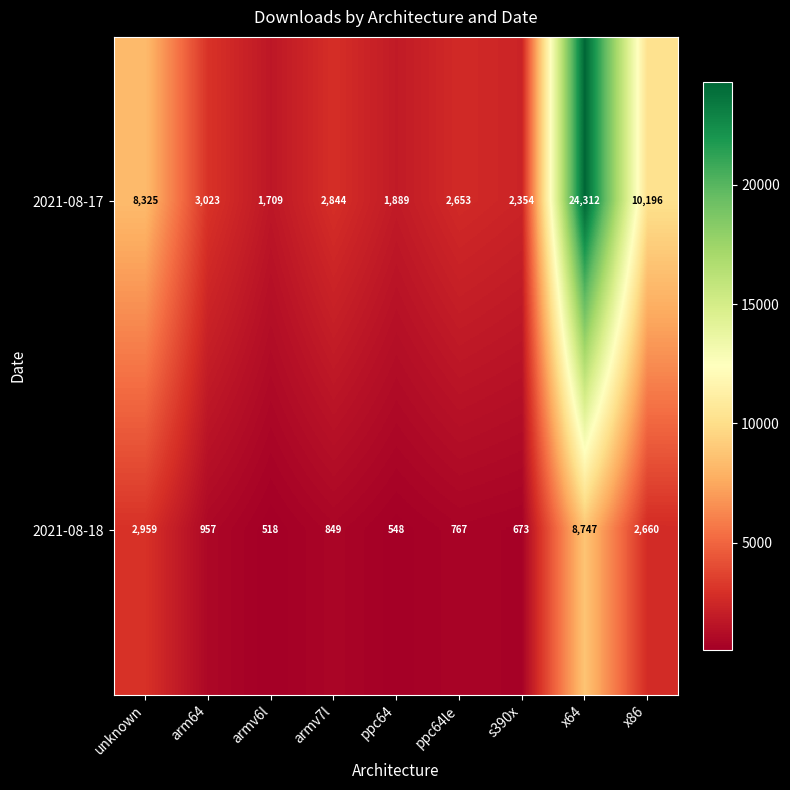

What is the difference between the highest and lowest values at arm64?

2066